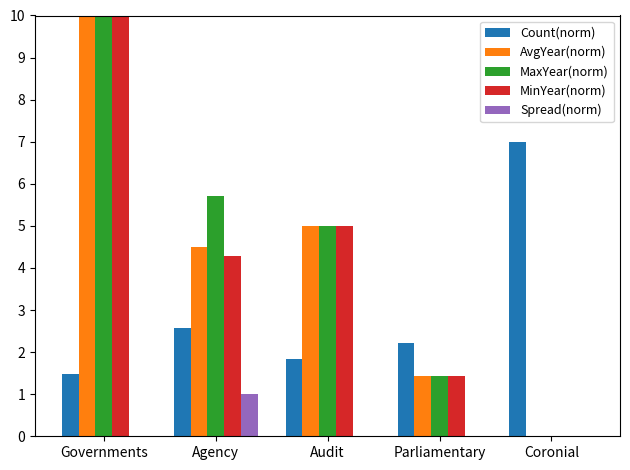

Where is Count(norm) nearest to the value 4?

Agency